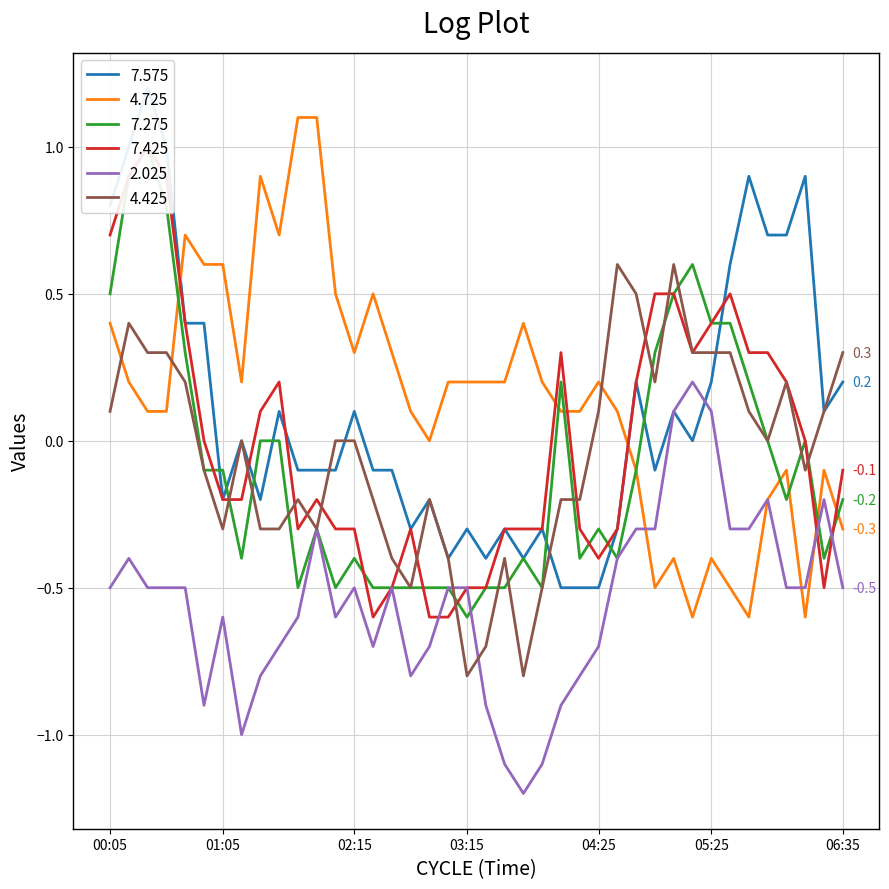

What is the label of the 28th point from the left?

04:35